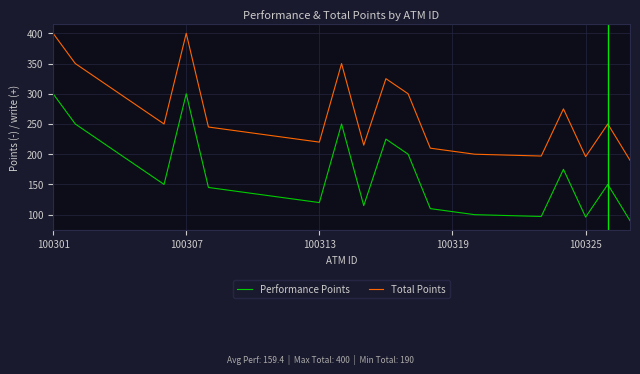

True or false: Total Points and Performance Points intersect in this chart.

False